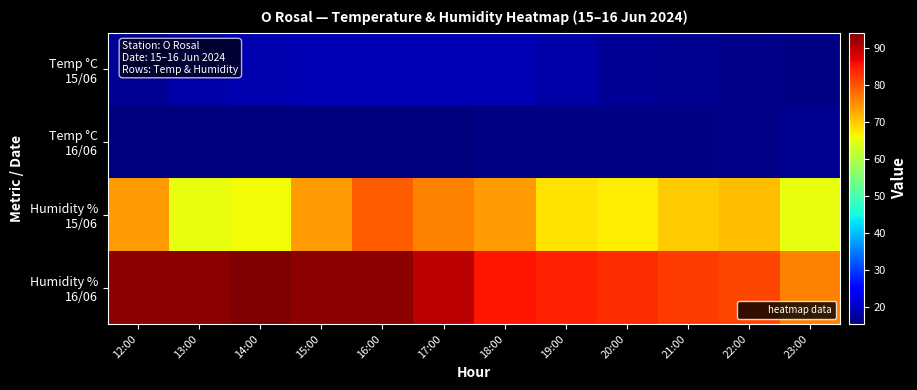

Count the number of categories in the chart.

12